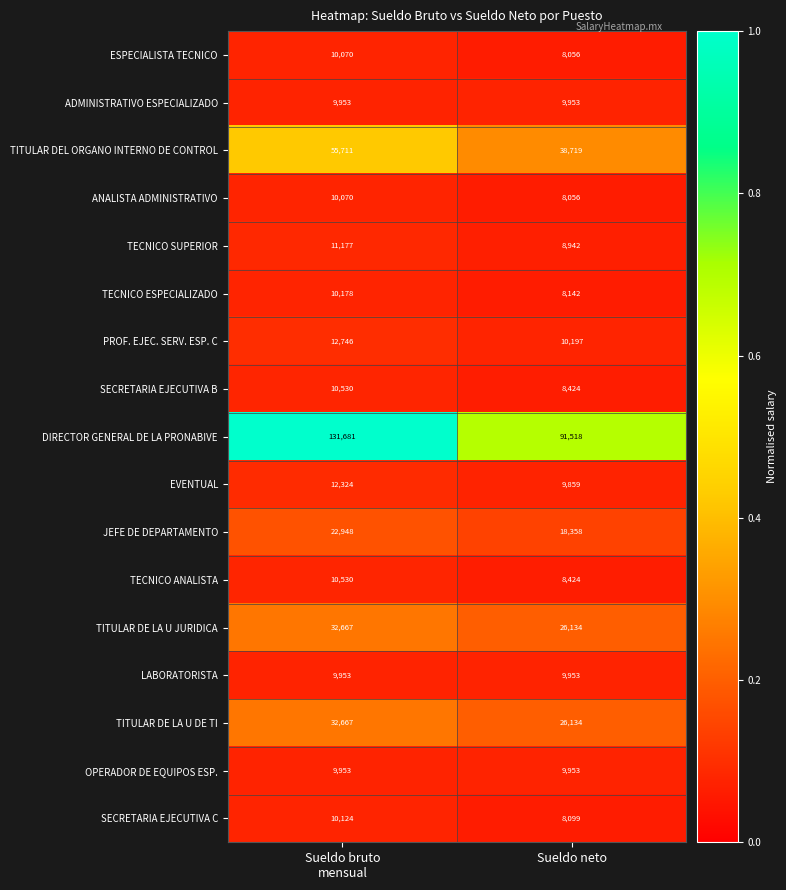

True or false: TITULAR DE LA U JURIDICA has a value of 26134 at Sueldo neto.

True